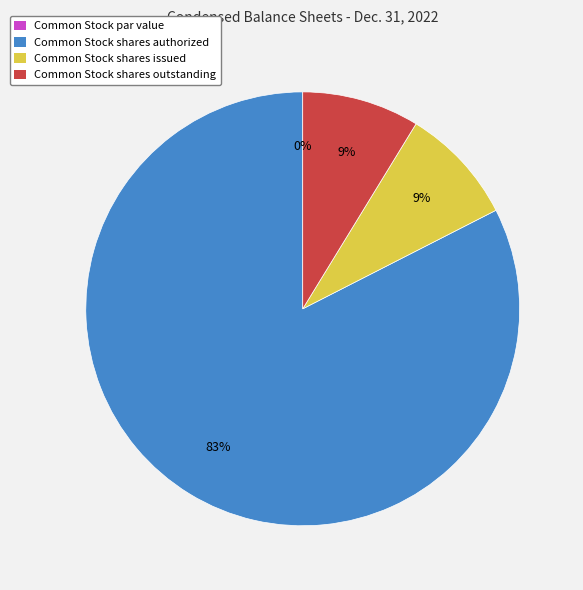

To the nearest percent, what is the difference between the Common Stock par value and Common Stock shares issued slice percentages?

9%